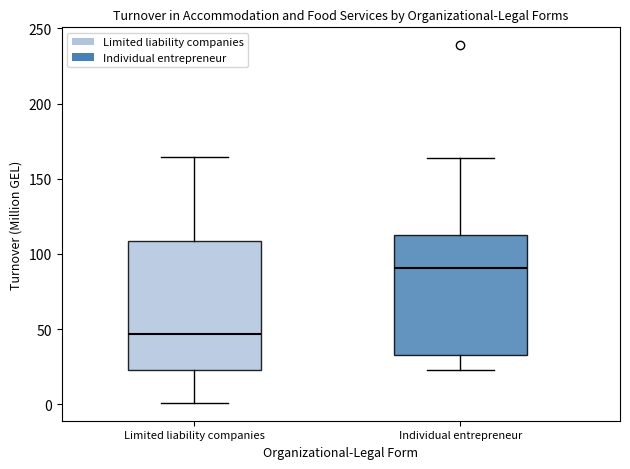

Reading left to right, read every box against the y-axis: the position of its median line, the range the box covers, and the ends of its whiskers. The values are not printed on the chart, so give them approximately, as read against the axis.

Limited liability companies: median 45, box 25 to 110, whiskers 0 to 165
Individual entrepreneur: median 90, box 35 to 115, whiskers 25 to 165